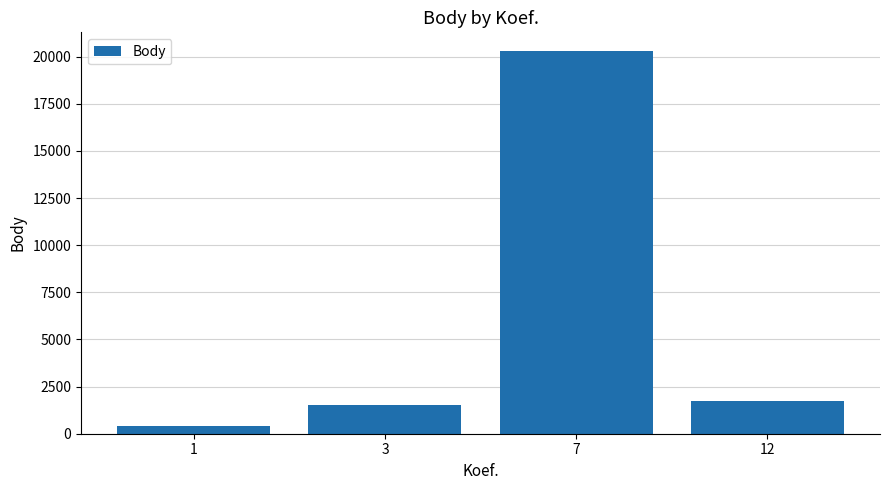

What value does the data have at 3, to the nearest 10?

1500